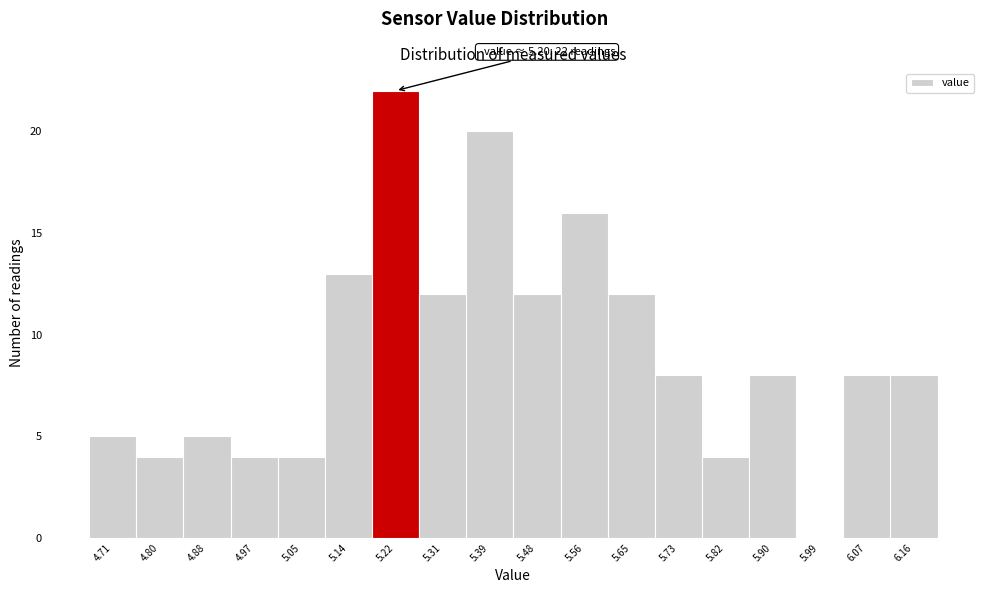

Which range on the x-axis has the tallest bar?

5.180 to 5.265